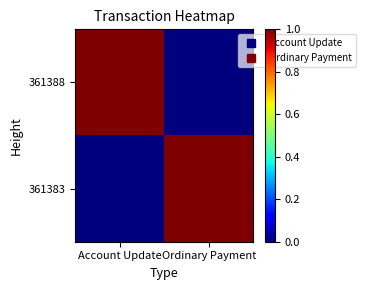

Between Account Update and Ordinary Payment, which series saw the biggest shift?

361388